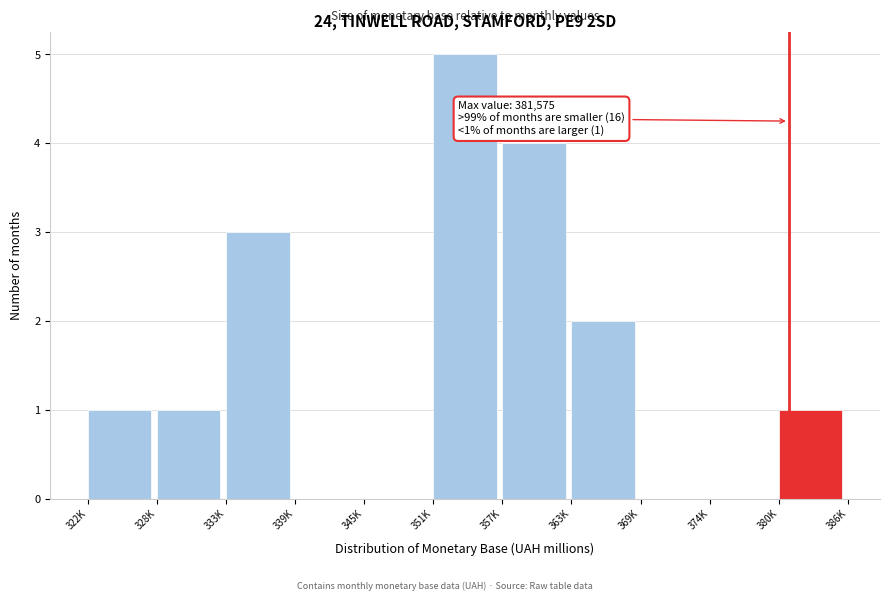

Reading right to left, transcribe all the data shown in this chart.

380K=1	374K=0	369K=0	363K=2	357K=4	351K=5	345K=0	339K=0	333K=3	328K=1	322K=1